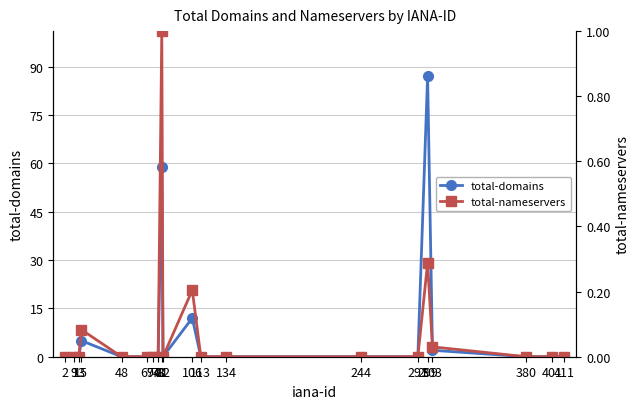

Which category has the lowest value in the total-domains series?

2